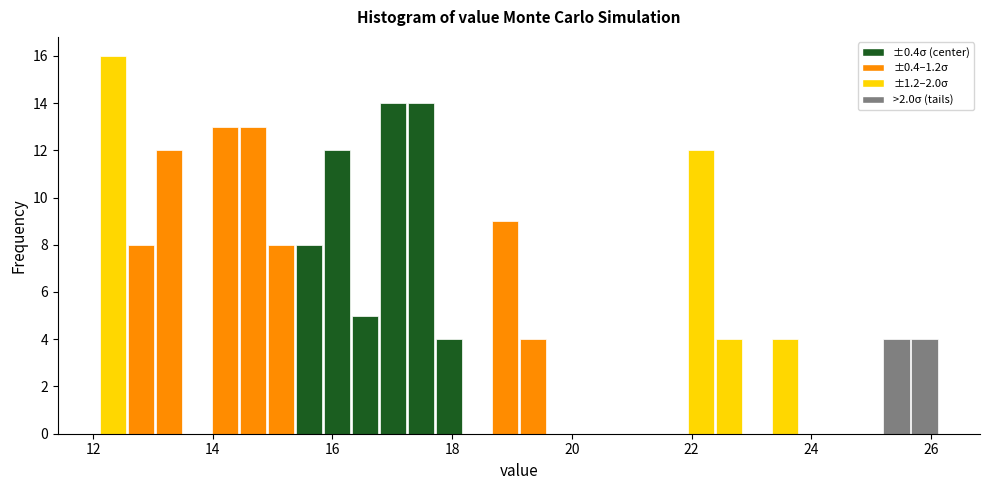

Read against the x-axis, roughly where is the centre of the tallest bar?

12.4